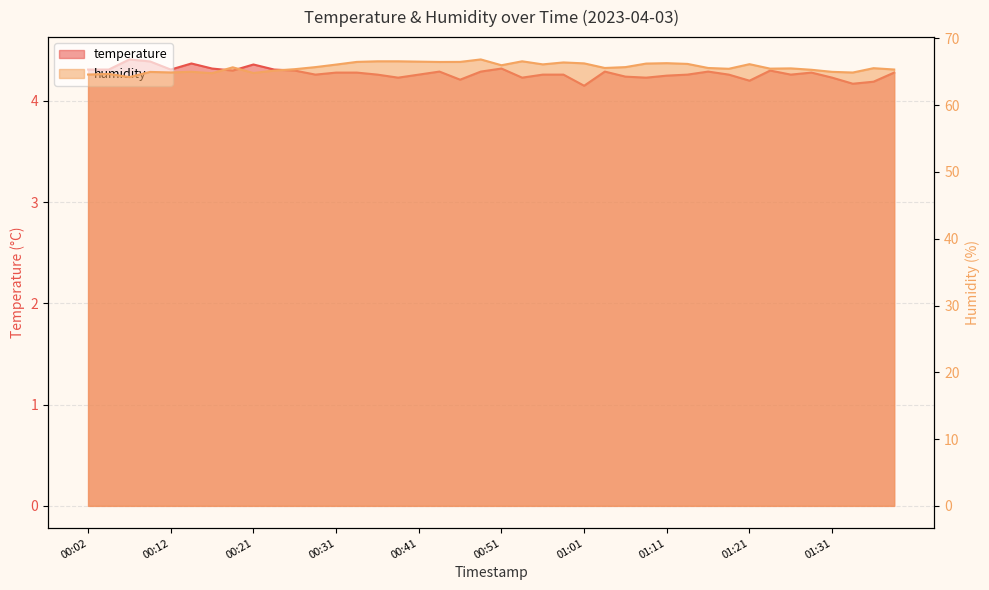

What is the difference between the humidity values at 00:14 and 00:12?

0.1